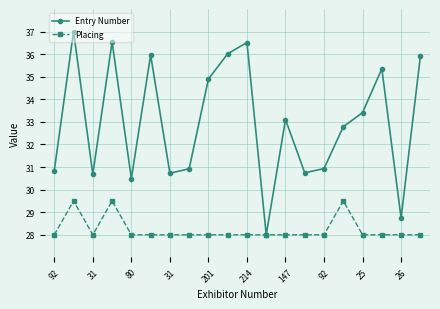

Which series has the largest range (max minus min)?

Entry Number